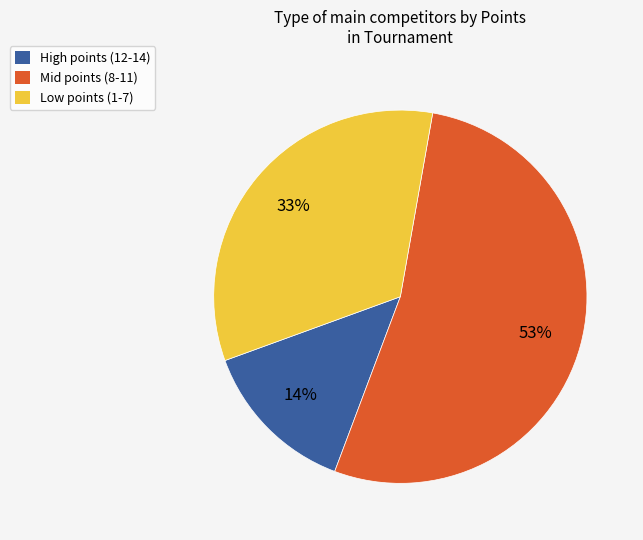

Which category has the biggest portion of the pie?

Mid points (8-11)